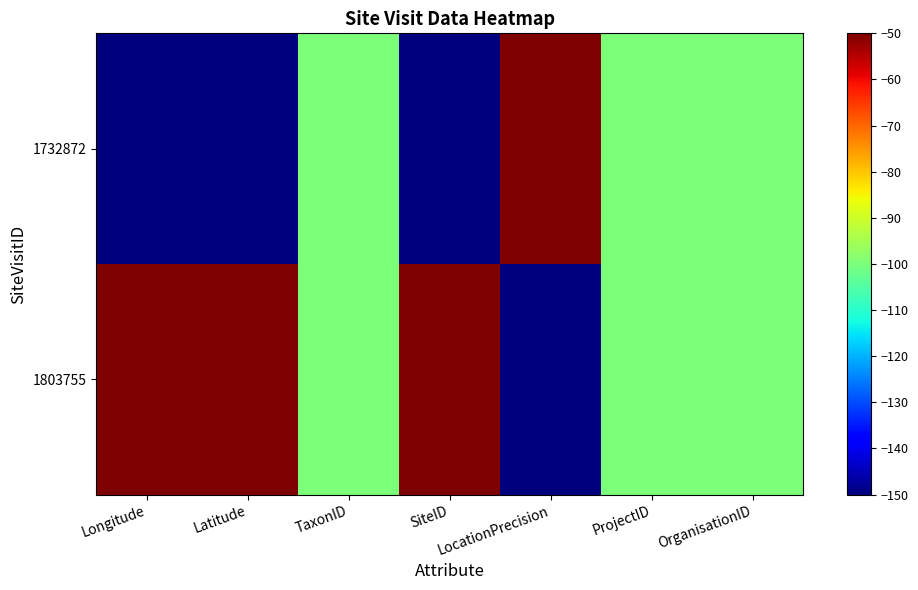

Between OrganisationID and ProjectID, which is larger?

OrganisationID